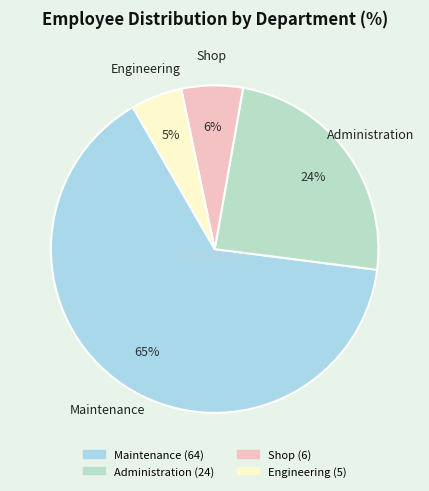

What percentage is the Administration slice, to the nearest percent?

24%